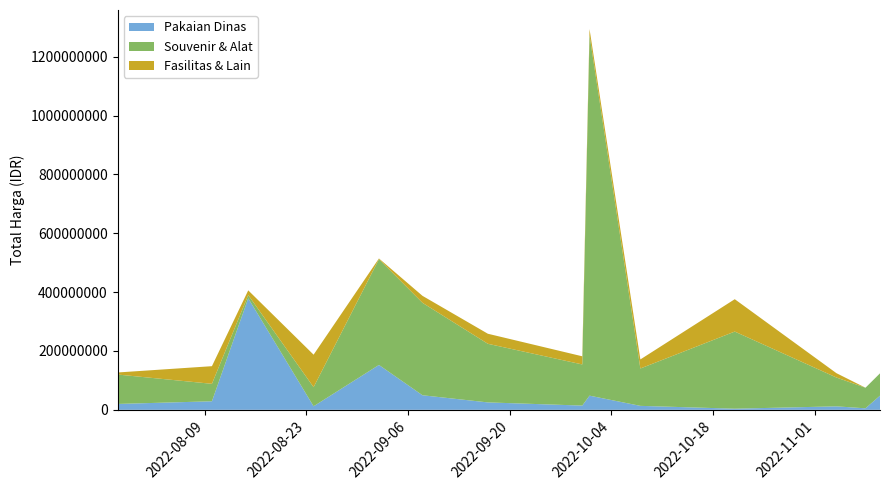

Reading left to right, transcribe all the data shown in this chart.

Pakaian Dinas: 19950000	29000000	379075000	12000000	152477000	49478000	25200000	14400000	48140000	13442000	3825000	11800000	5093000	48140000
Souvenir & Alat: 100000000	59375000	11100000	65000000	359500000	314121780	199200000	139800000	1224682000	127000000	262118150	98000000	70000000	75920000
Fasilitas & Lain: 6936000	59935000	15787200	110389990	2395750	23680800	34132505	27720000	21231000	30800000	110000000	14750000	0	0